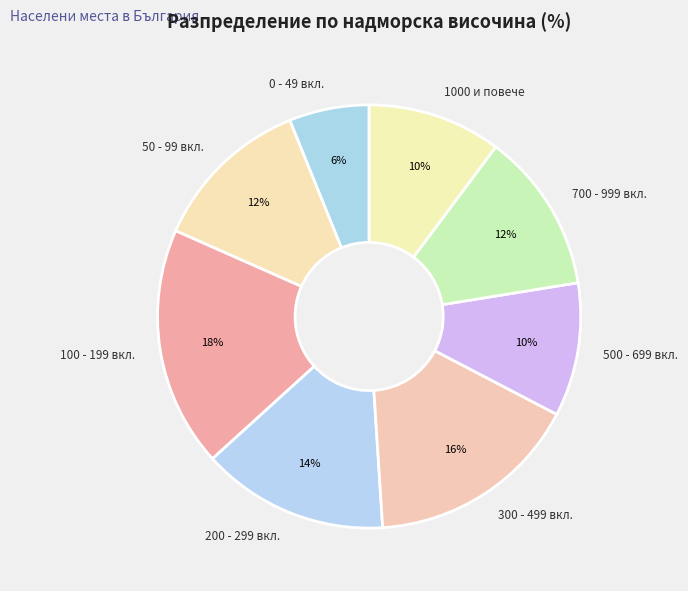

Is there a majority slice in this chart?

No